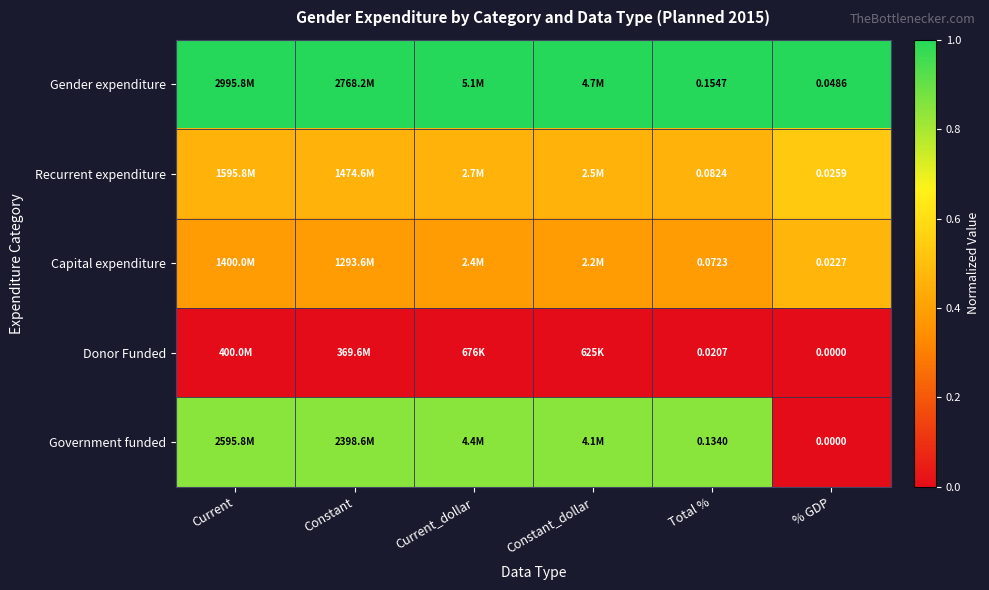

At how many categories does at least one series exceed 0?

6